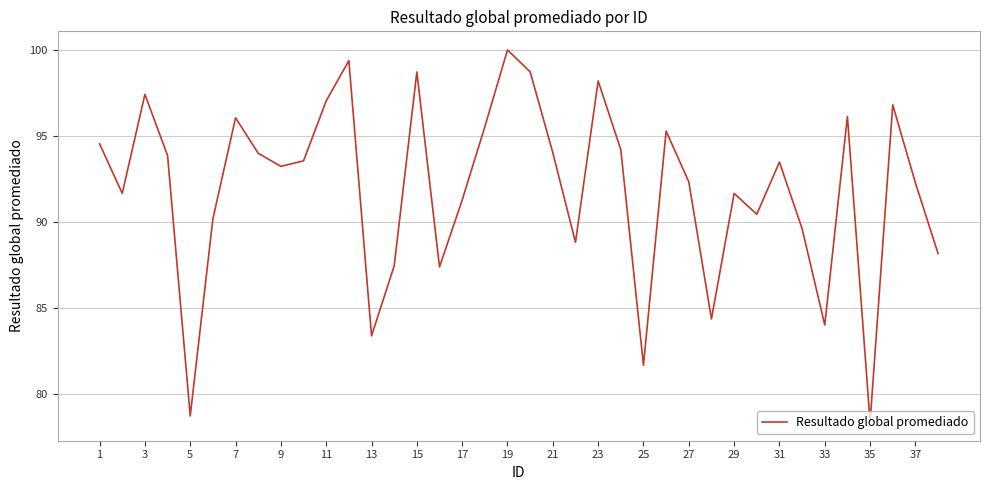

How many lines are shown in the chart?

1